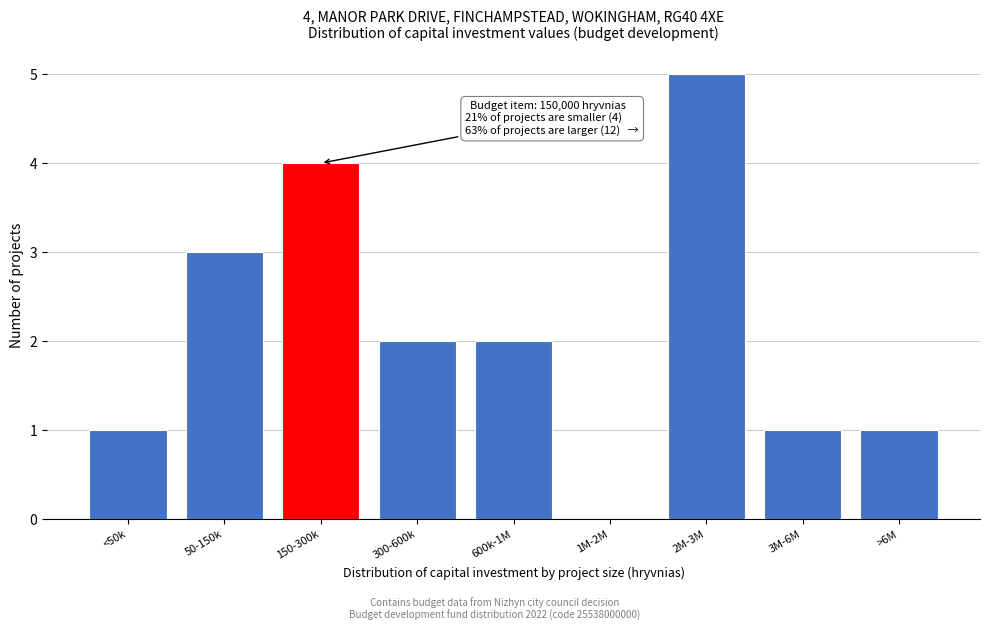

Reading left to right, extract all data points from this chart.

<50k=1	50-150k=3	150-300k=4	300-600k=2	600k-1M=2	1M-2M=0	2M-3M=5	3M-6M=1	>6M=1